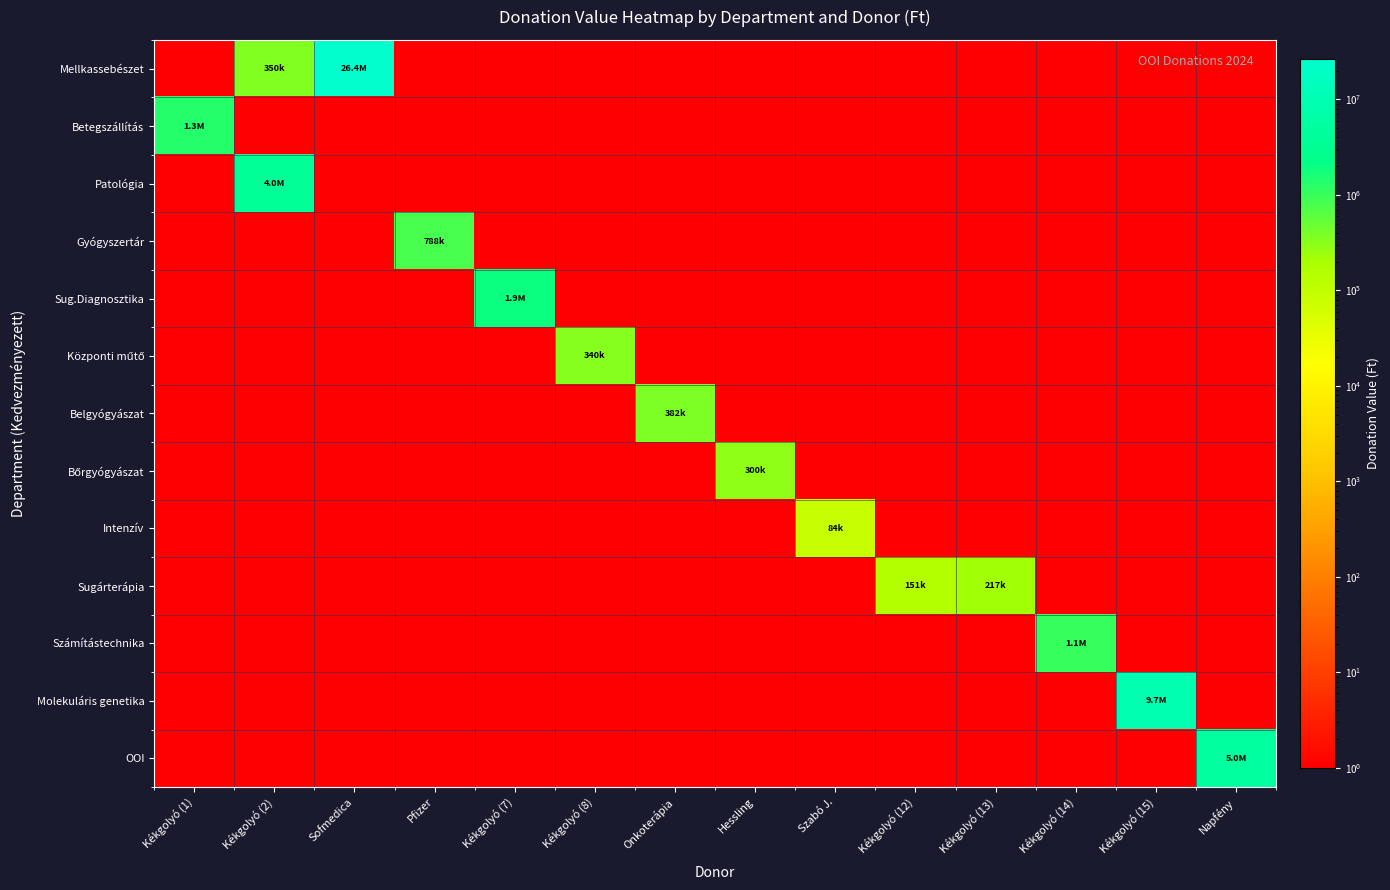

Rank the series by their maximum value, from lowest to highest.

Intenzív, Sugárterápia, Bőrgyógyászat, Központi műtő, Belgyógyászat, Gyógyszertár, Számítástechnika, Betegszállítás, Sug.Diagnosztika, Patológia, OOI, Molekuláris genetika, Mellkassebészet